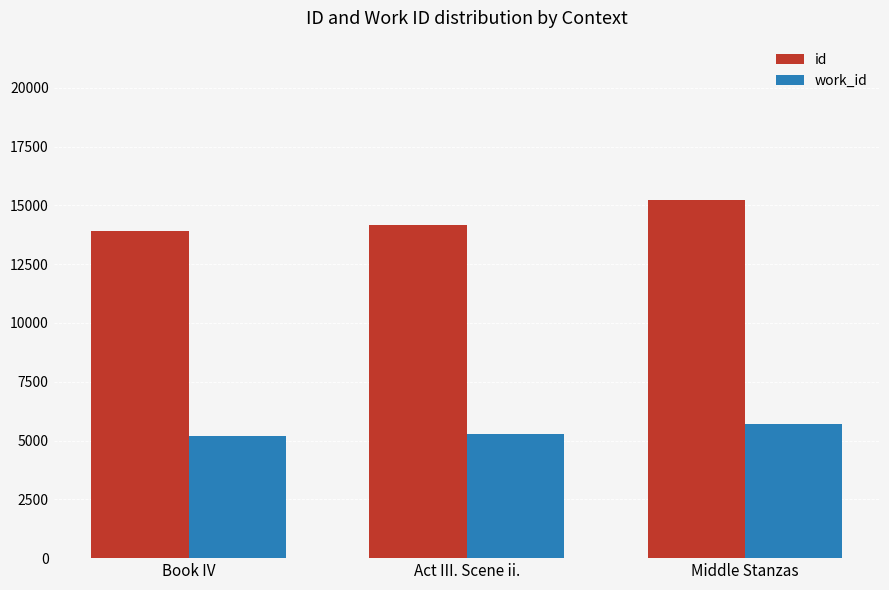

The value of id at Book IV is 24187. True or false?

False